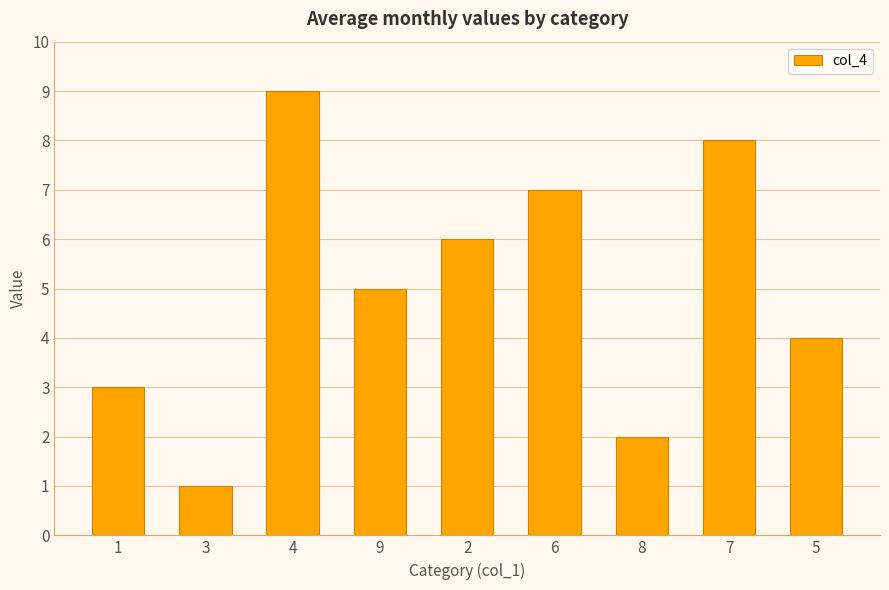

What is the ratio of the value at 2 to the value at 6?

0.9